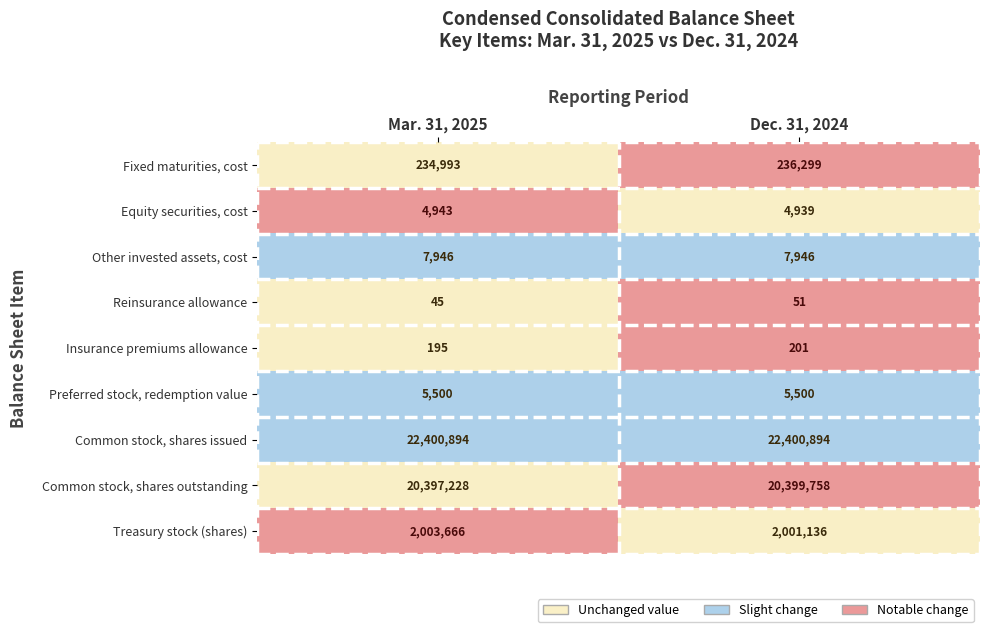

What is the difference between the highest and lowest values at Mar. 31, 2025?

22400849